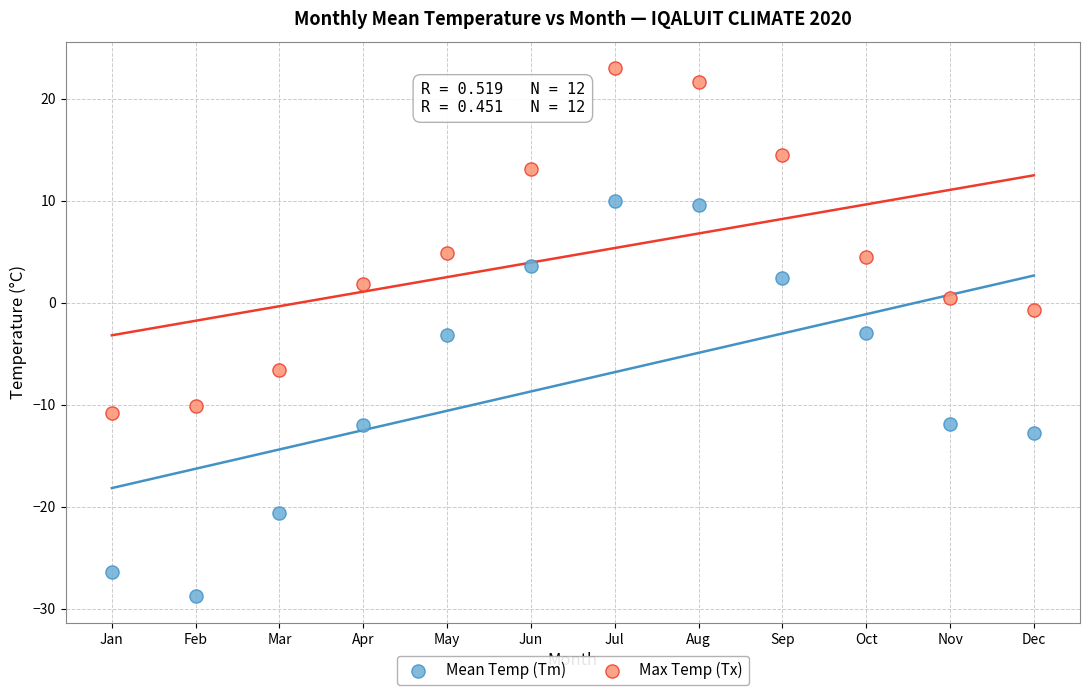

Which series reaches the maximum Y coordinate?

Max Temp (Tx)